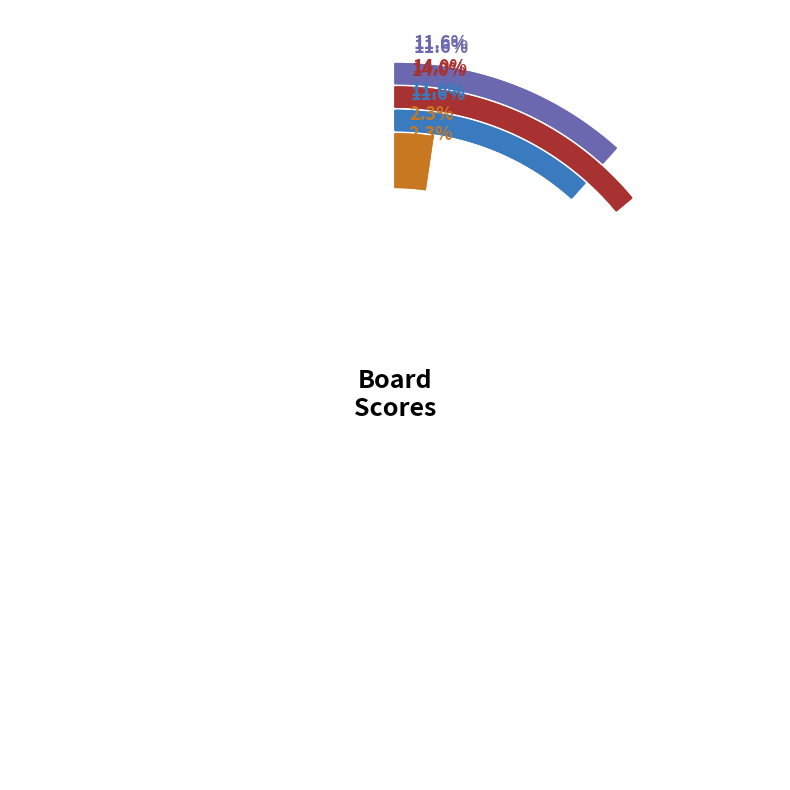

True or false: 5 accounts for 22% of the total.

False